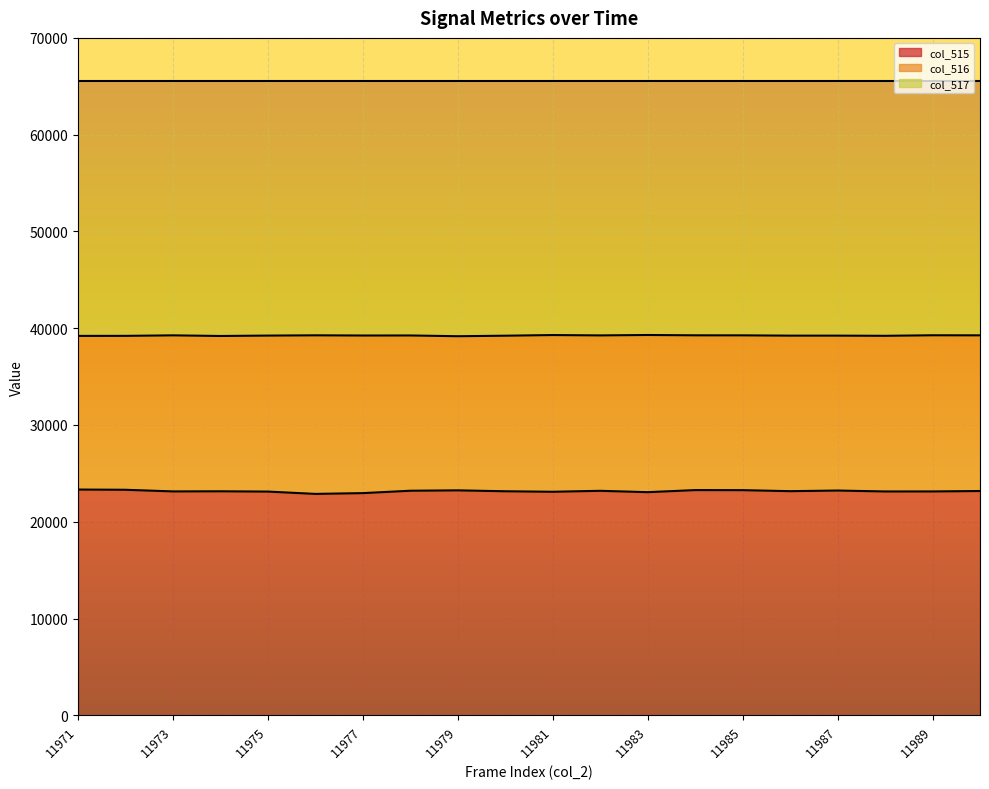

At which label does col_515 first exceed 23161?

11971